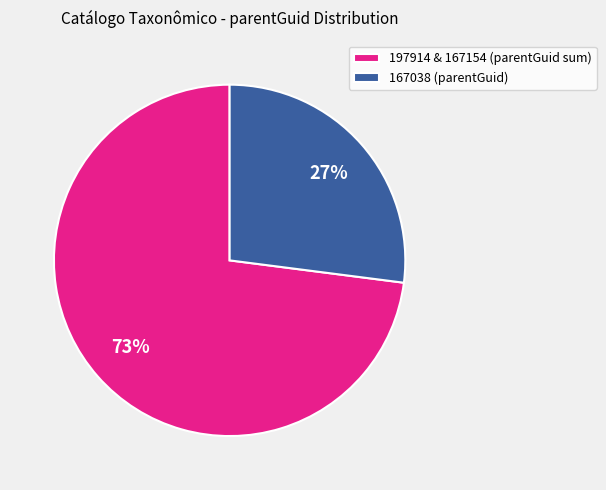

How many segments does this pie chart have?

2